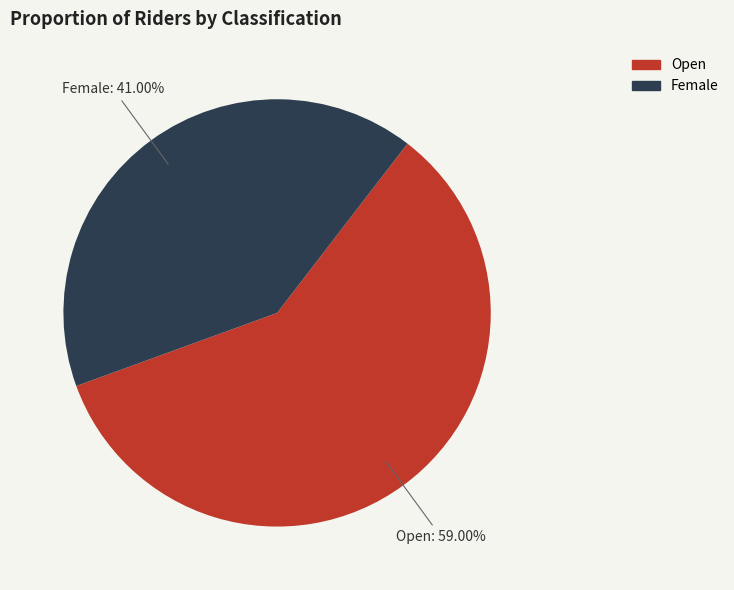

What portion of the pie excludes Female?

59.0%